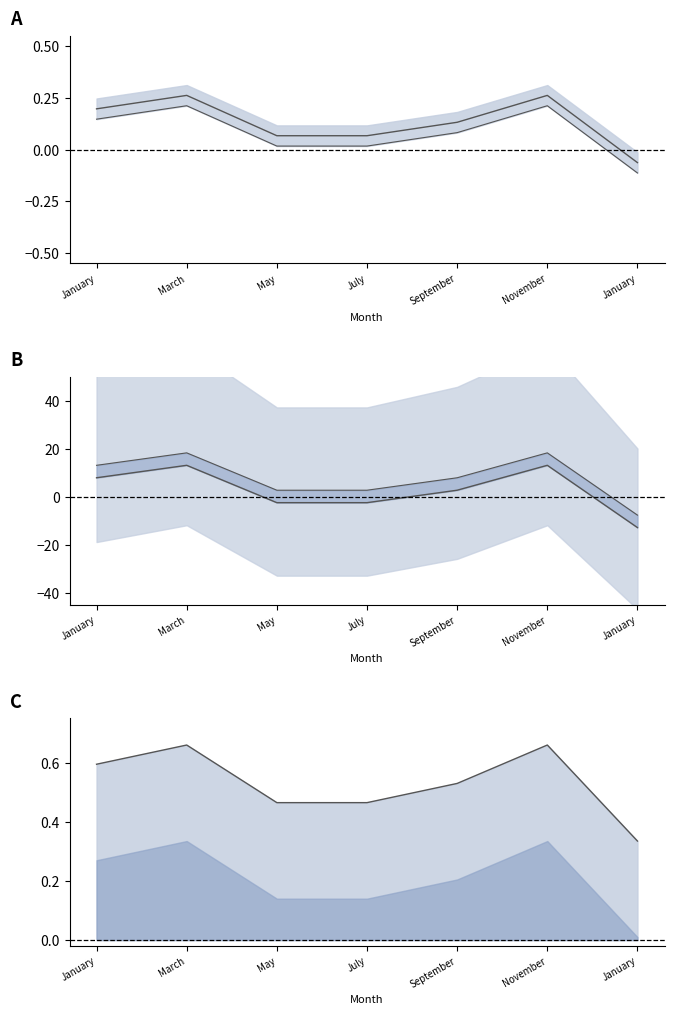

In Mth2M2, how many points are higher than both neighbors (excluding endpoints)?

2